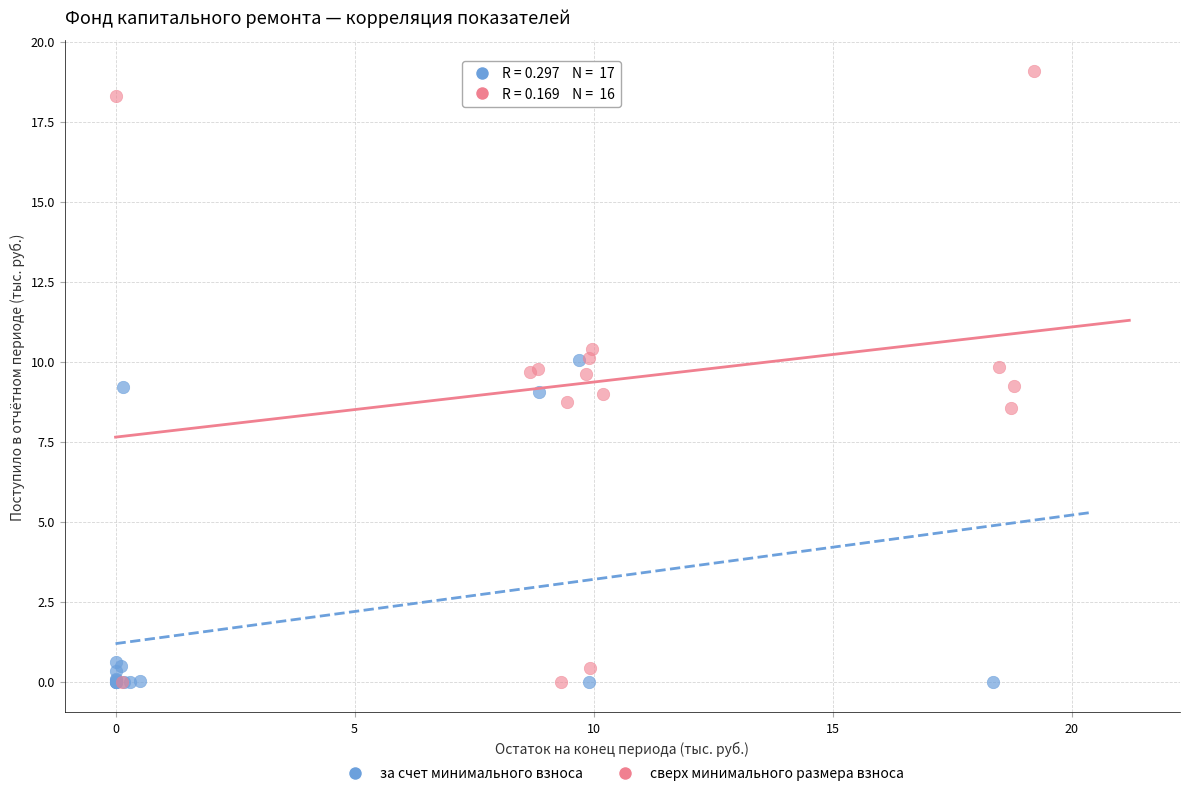

Which series contains the highest Y value?

сверх минимального размера взноса